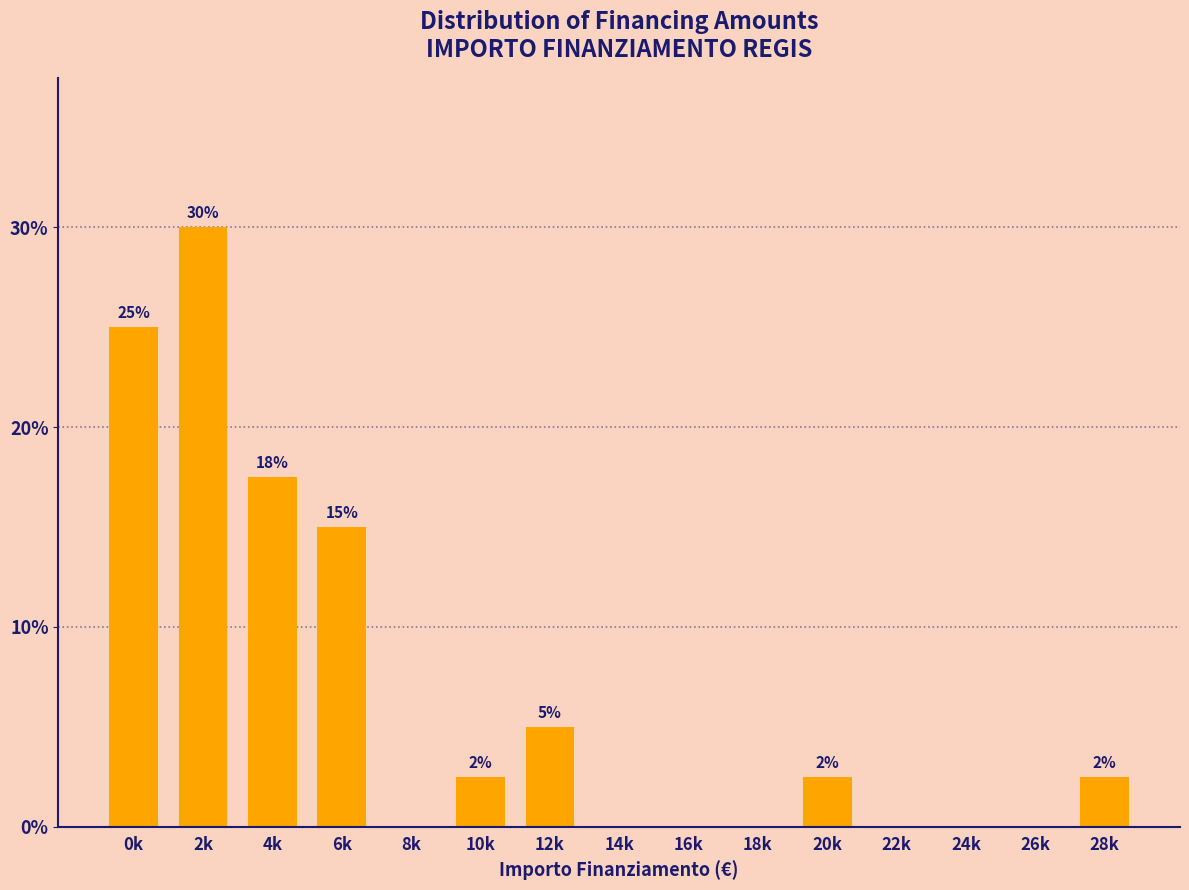

Is it true that the value at 2k is 6.4?

False